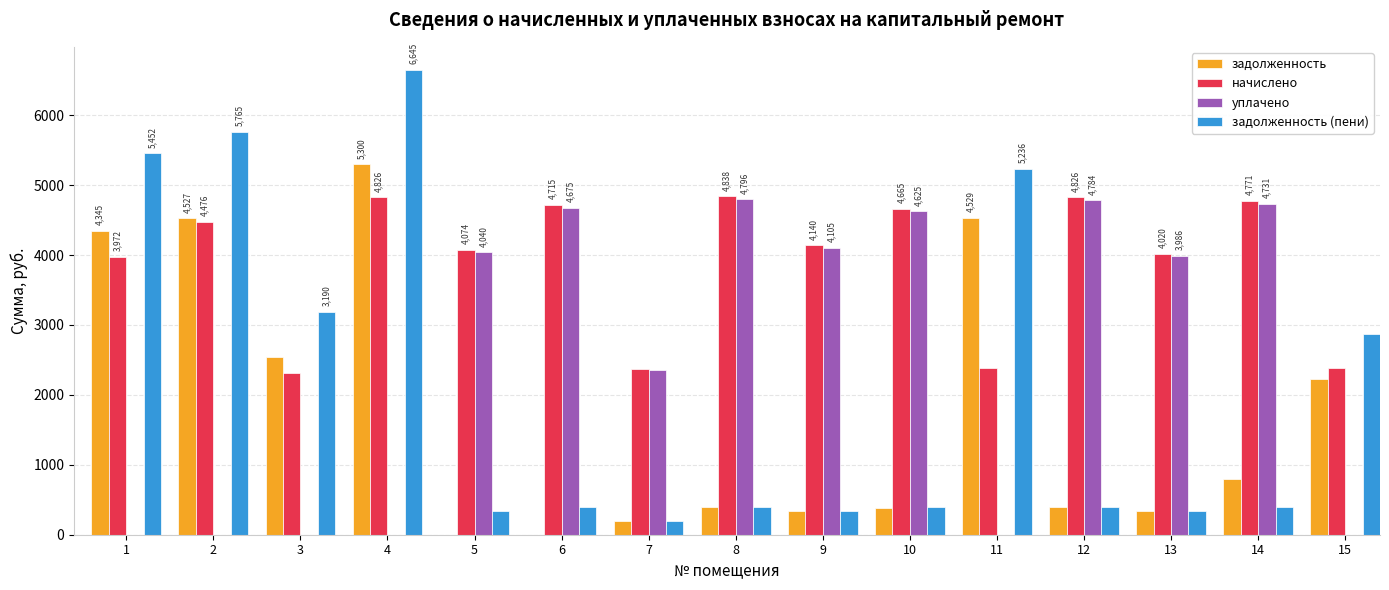

Which series has the widest spread of values?

задолженность (пени)